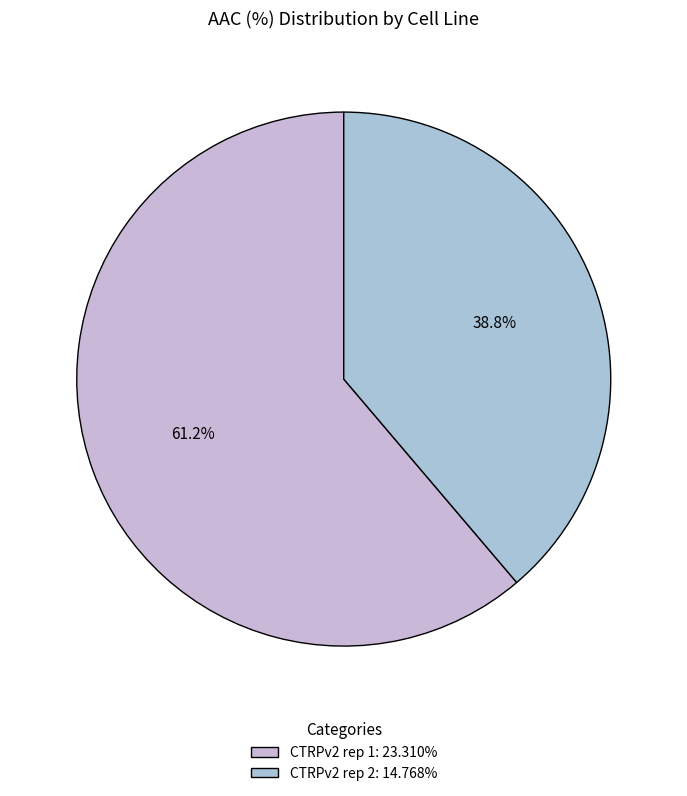

True or false: CTRPv2 rep 2 accounts for 39% of the total.

True